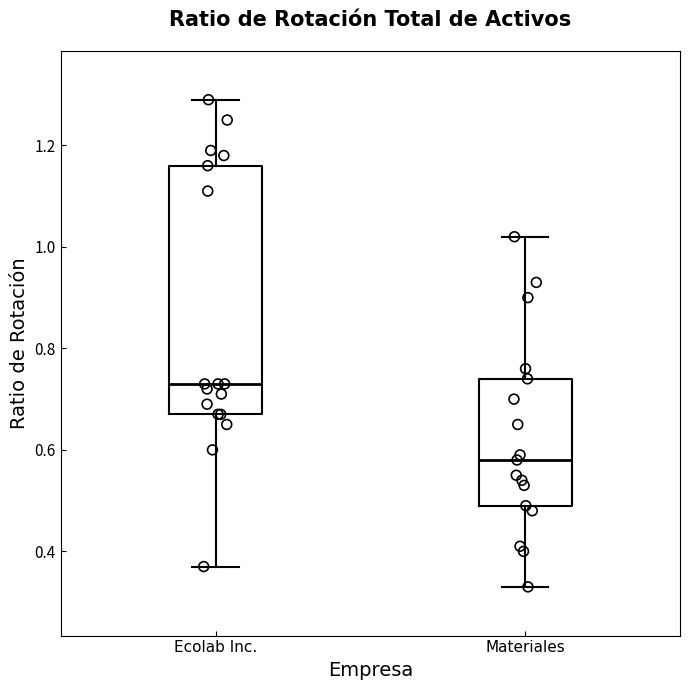

Where is the upper edge of the box for Ecolab Inc. on the y-axis? The values are not printed on the chart, so give them approximately, as read against the axis.

1.16